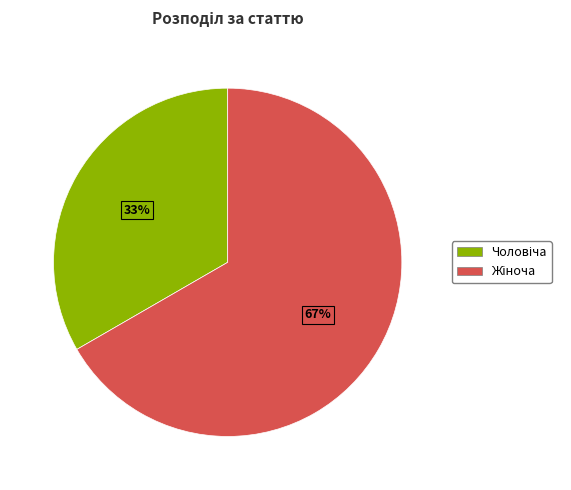

To the nearest percent, what is the average slice percentage?

50%